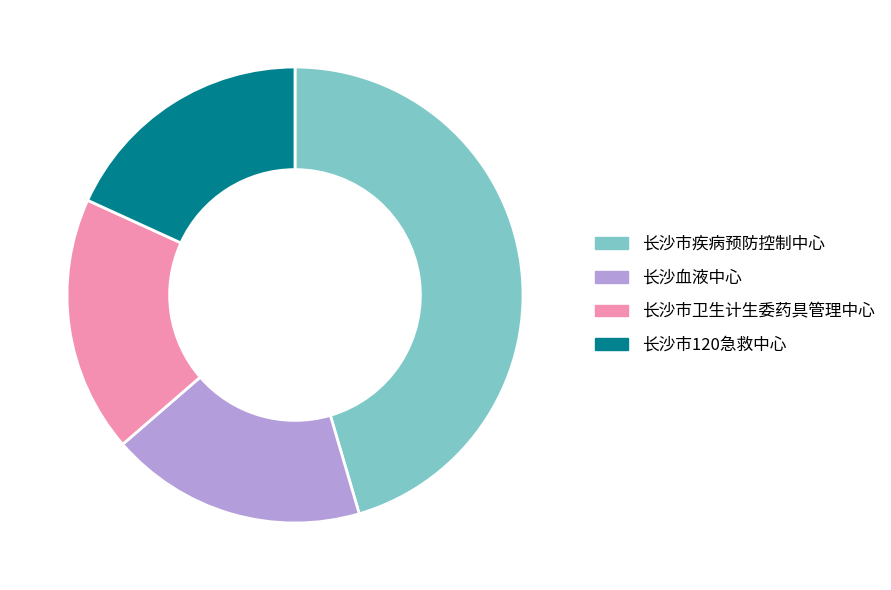

How many slices are in this pie chart?

4